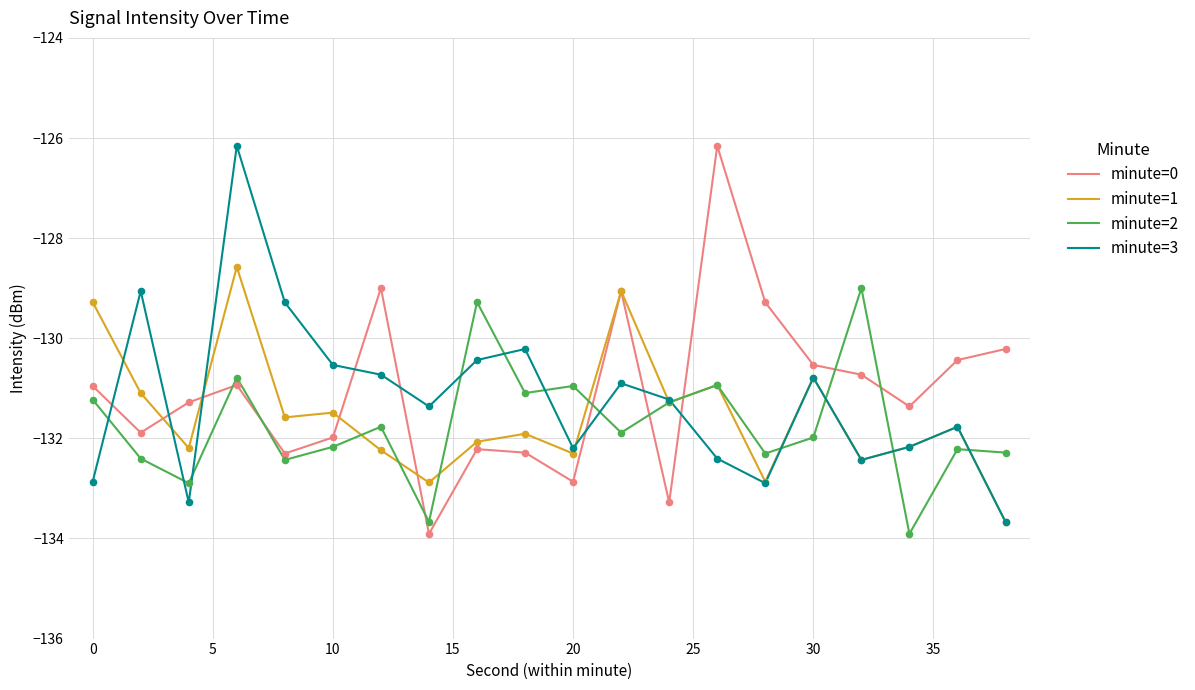

How many times do minute=0 and minute=3 cross each other?

8